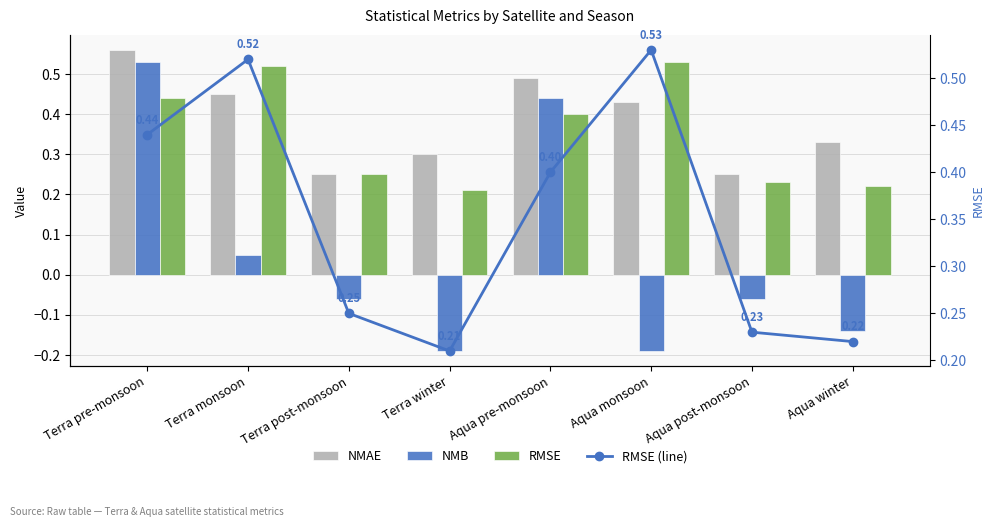

What is the sum of all NMAE values?

3.1